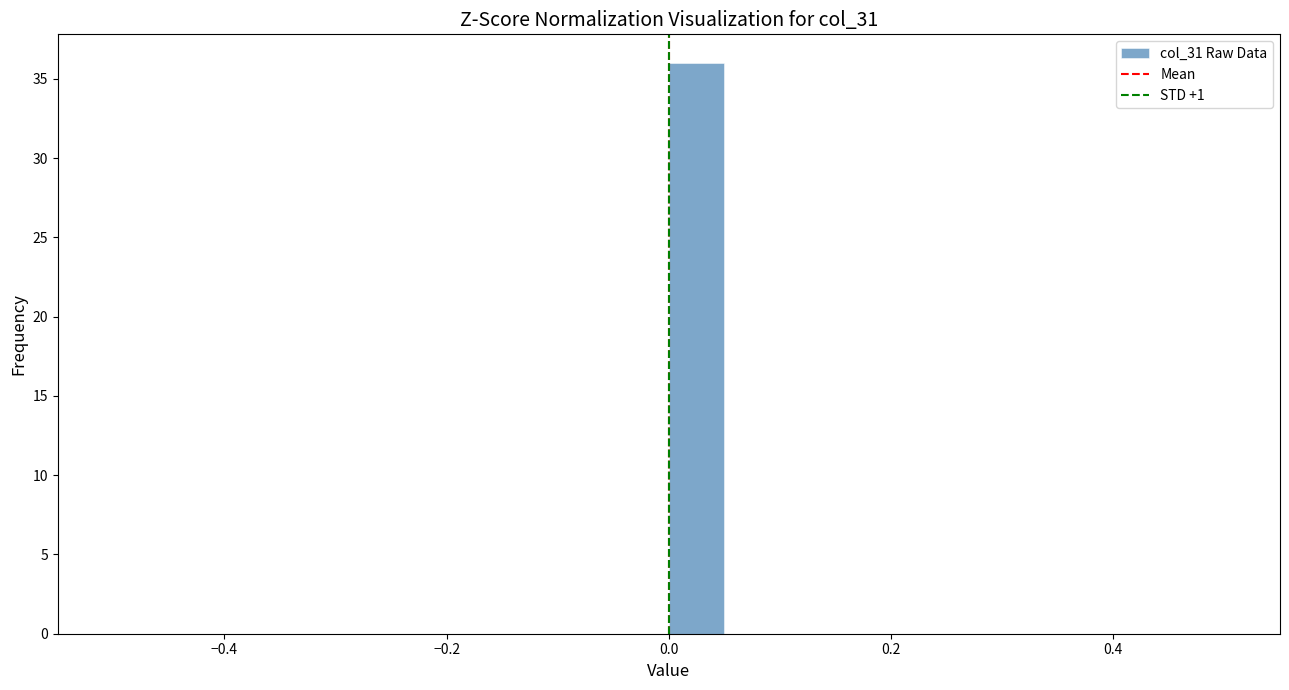

Around what value on the x-axis is the tallest bar? Give the approximate position of its centre, as read against the axis.

0.02